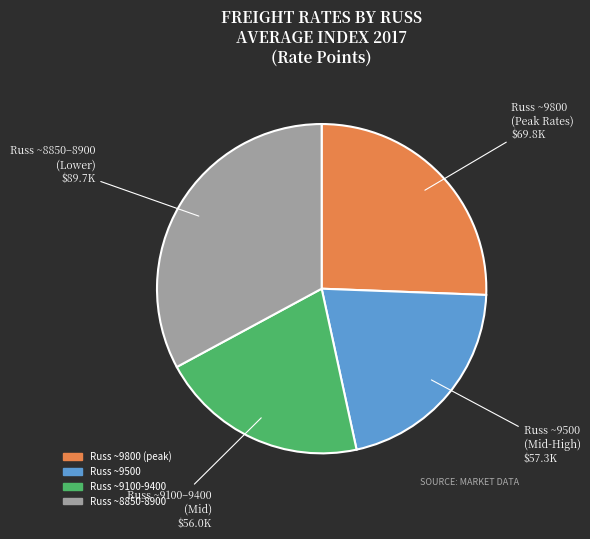

Is there a majority slice in this chart?

No